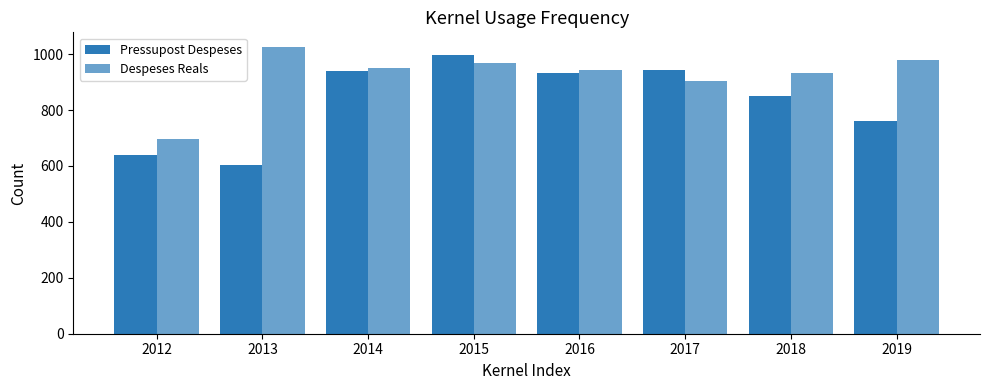

Which series has the widest spread of values?

Pressupost Despeses